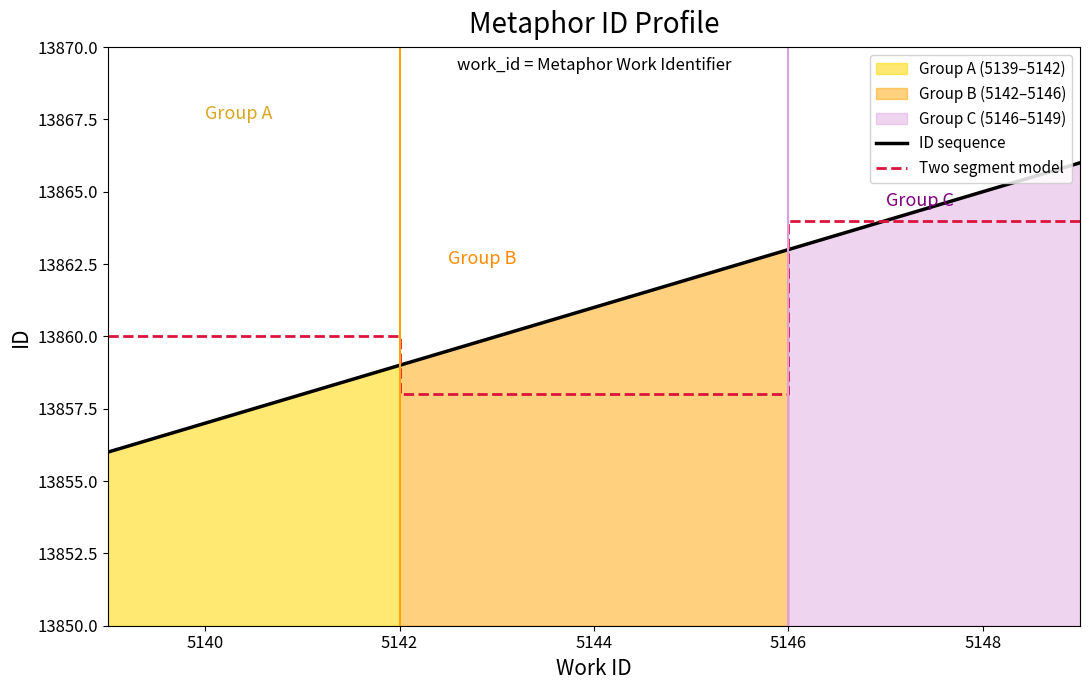

What is the sum of the values at 5148 and 5146?

27728